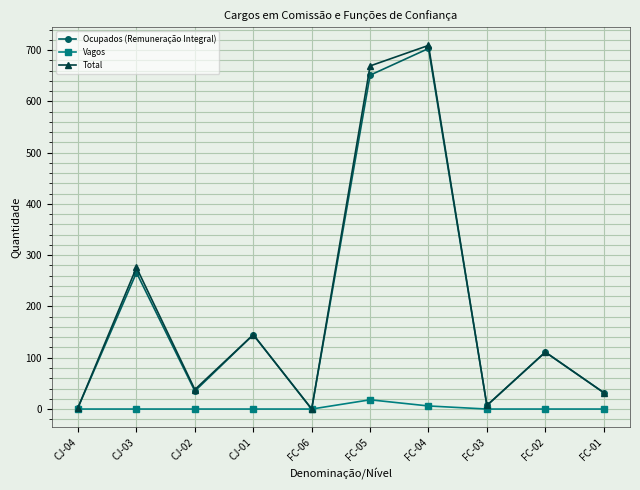

How many lines are shown in the chart?

3